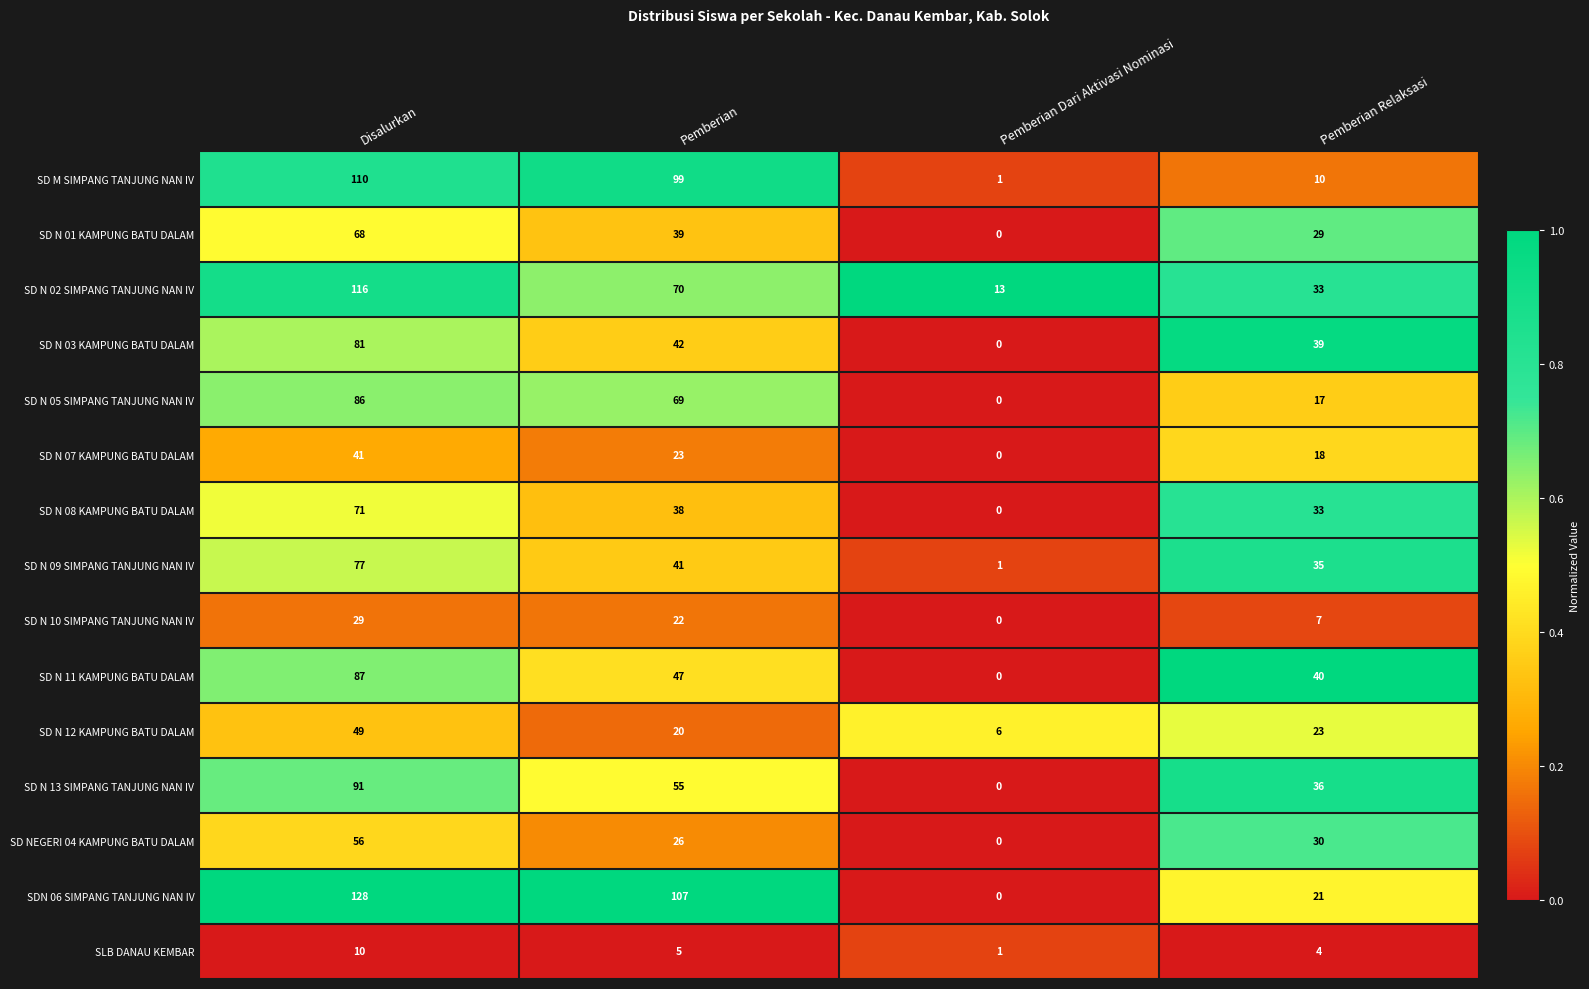

Count the number of data series in this chart.

15